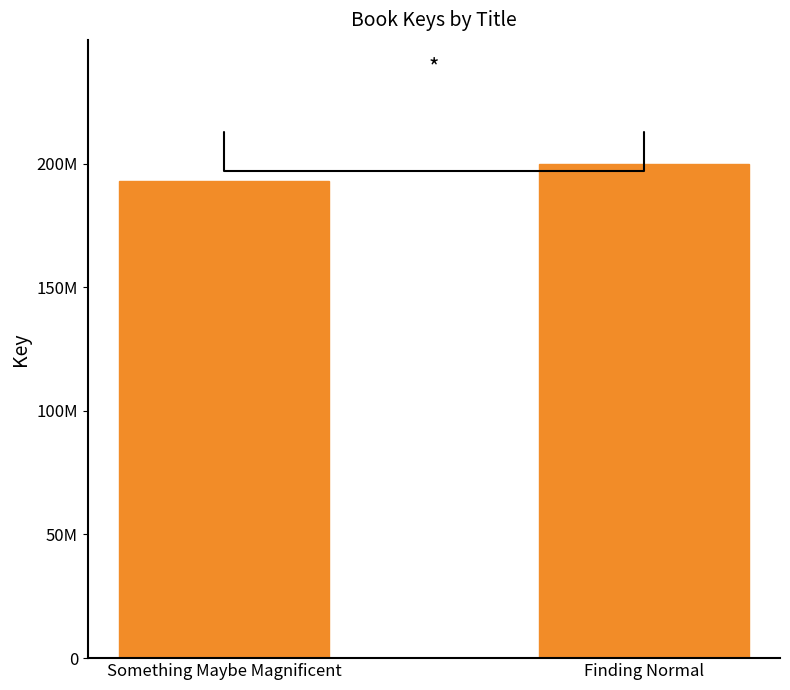

What is the label of the 2nd bar from the right?

Something Maybe Magnificent